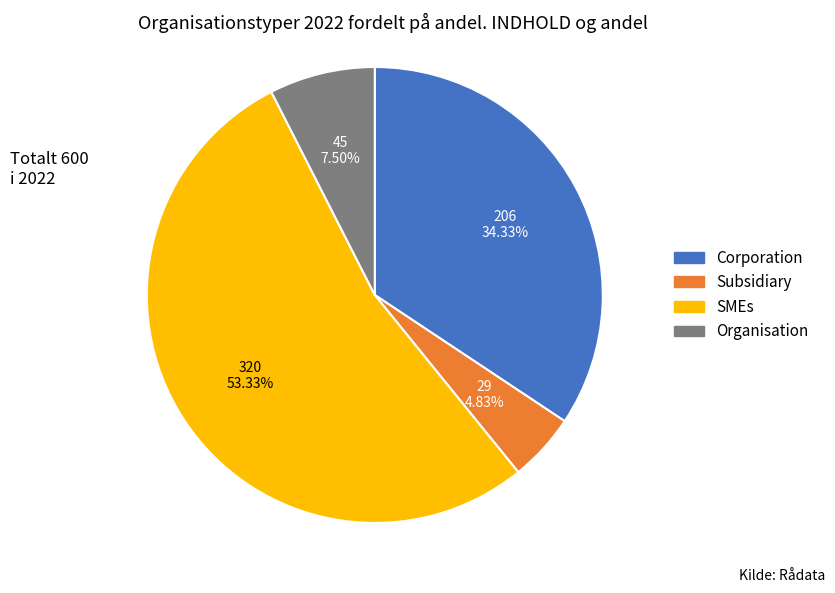

To the nearest percent, what percentage of the pie is Corporation?

34%